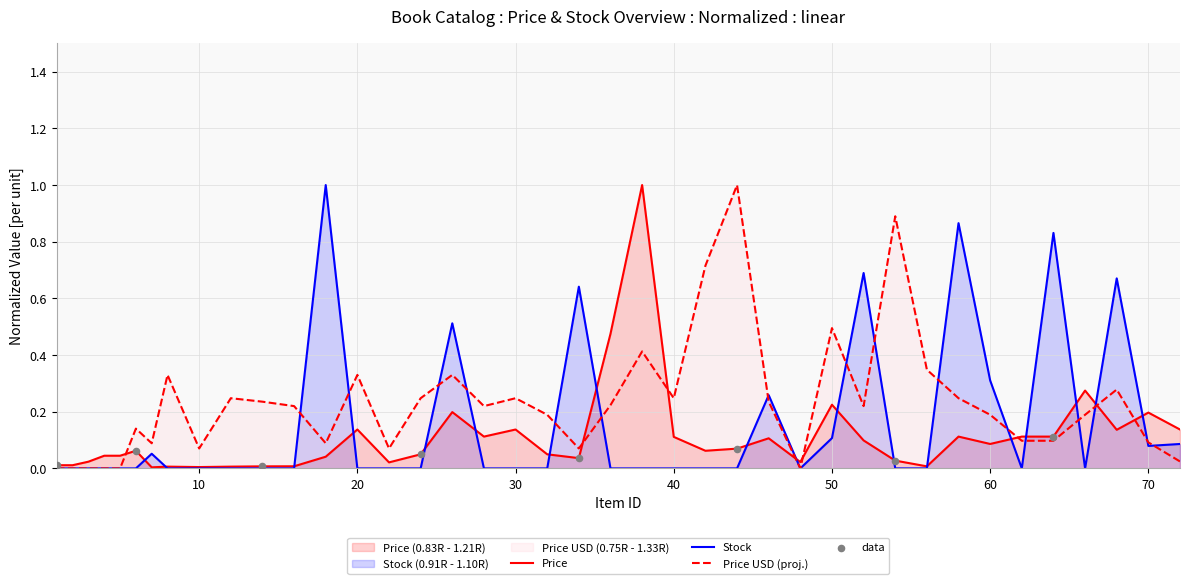

Which series has the widest spread of Y values?

Stock